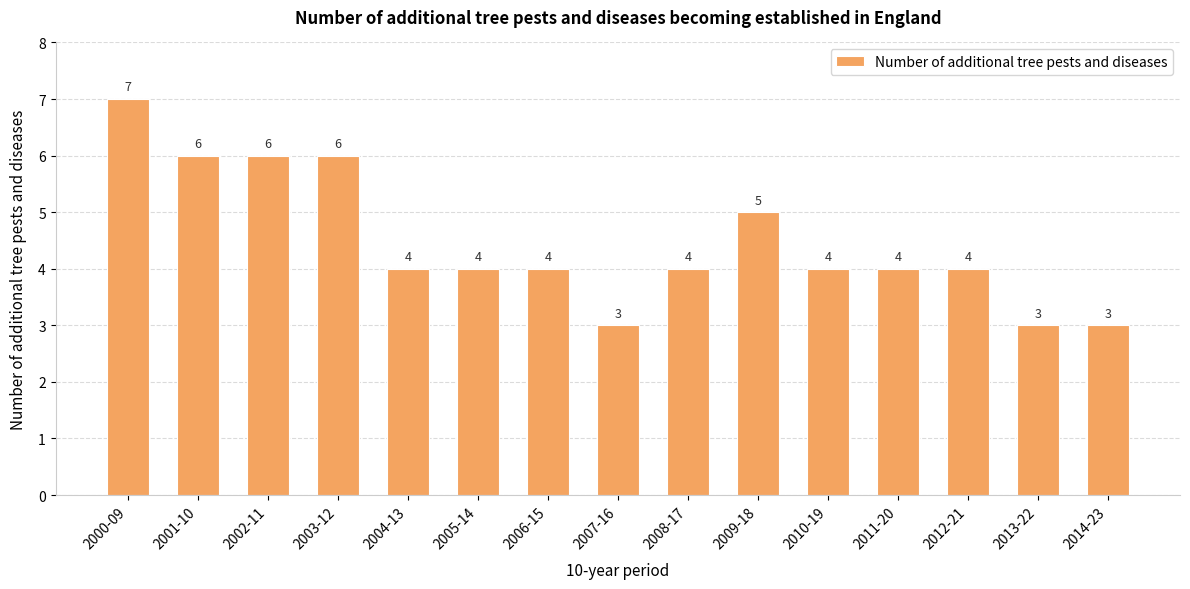

What is the ratio of the value at 2014-23 to the value at 2002-11?

0.5